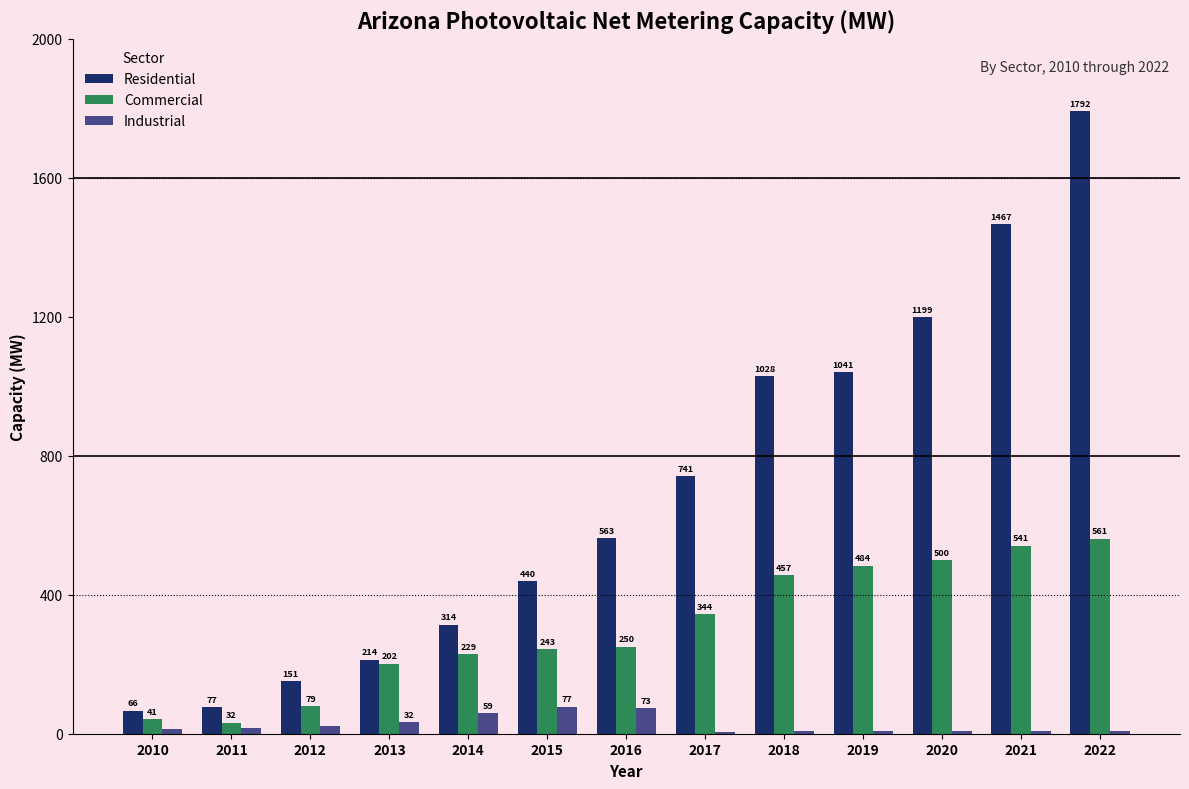

Count the number of categories in the chart.

13